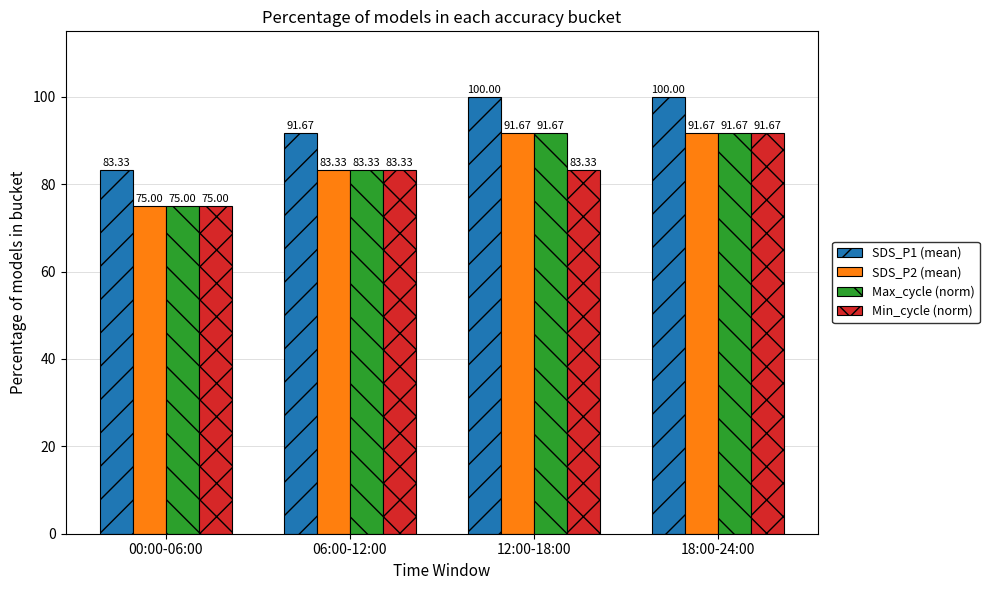

Is it true that SDS_P2 (mean) equals 32.6 at 18:00-24:00?

False